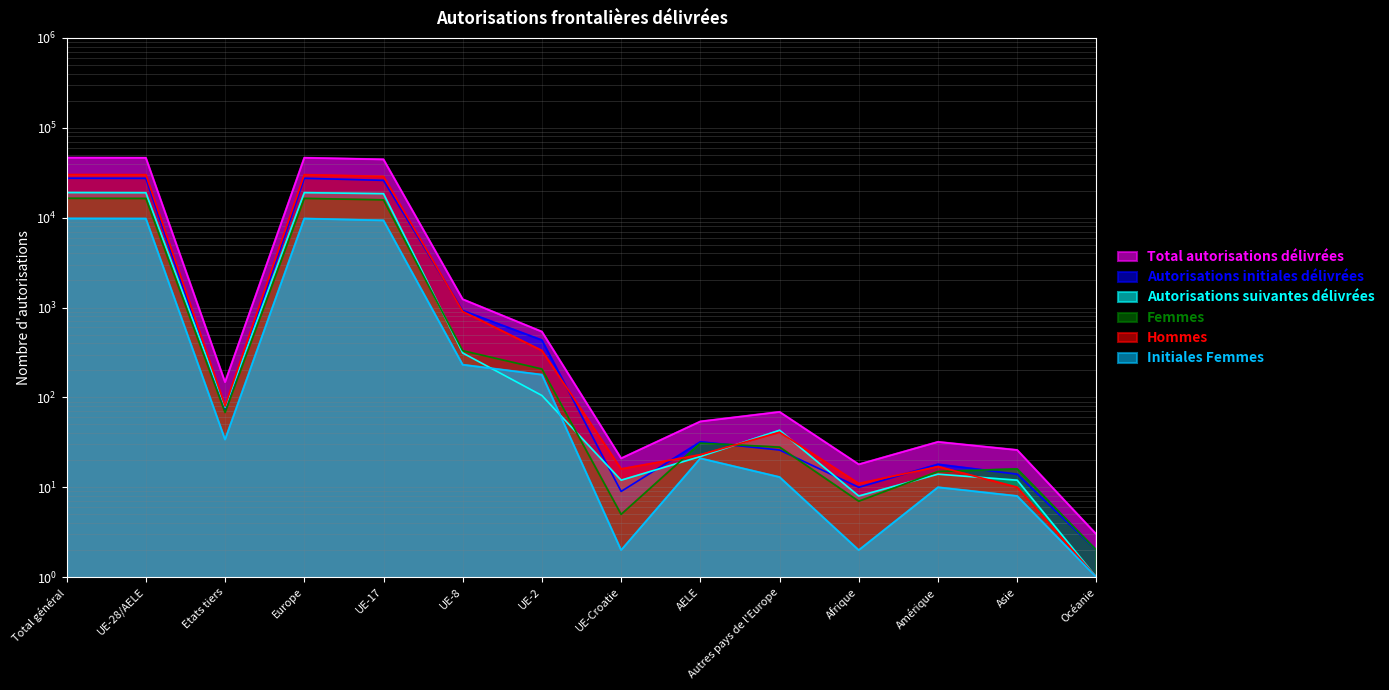

How many values in the Autorisations initiales délivrées series exceed 70?

6